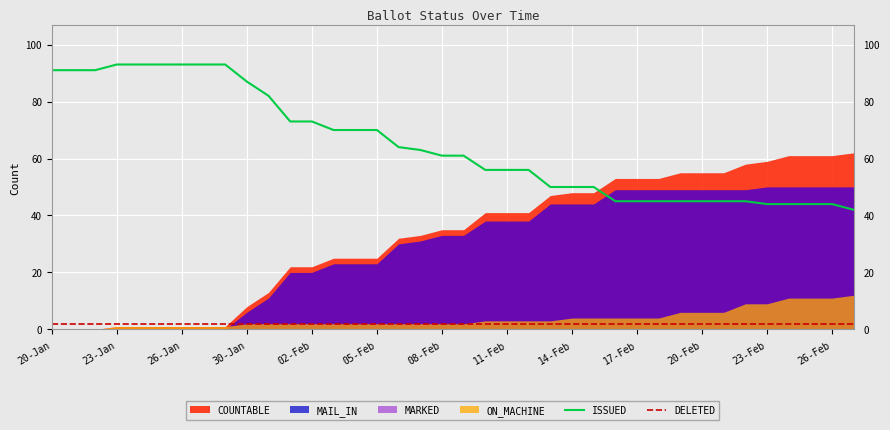

What is the value of the ISSUED point at the 2nd from the left?

91